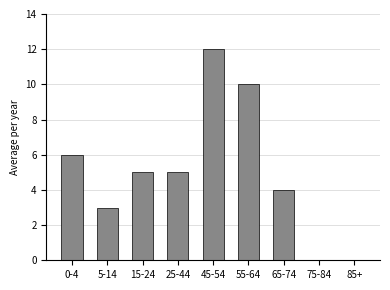

Reading left to right, what are all the values shown in this chart?

0-4=6	5-14=3	15-24=5	25-44=5	45-54=12	55-64=10	65-74=4	75-84=0	85+=0